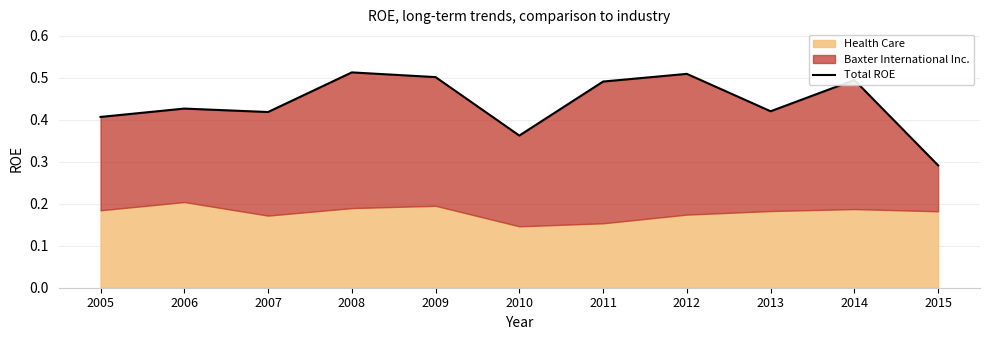

List the labels in order of value, smallest first.

2015, 2010, 2005, 2007, 2013, 2006, 2011, 2014, 2009, 2012, 2008